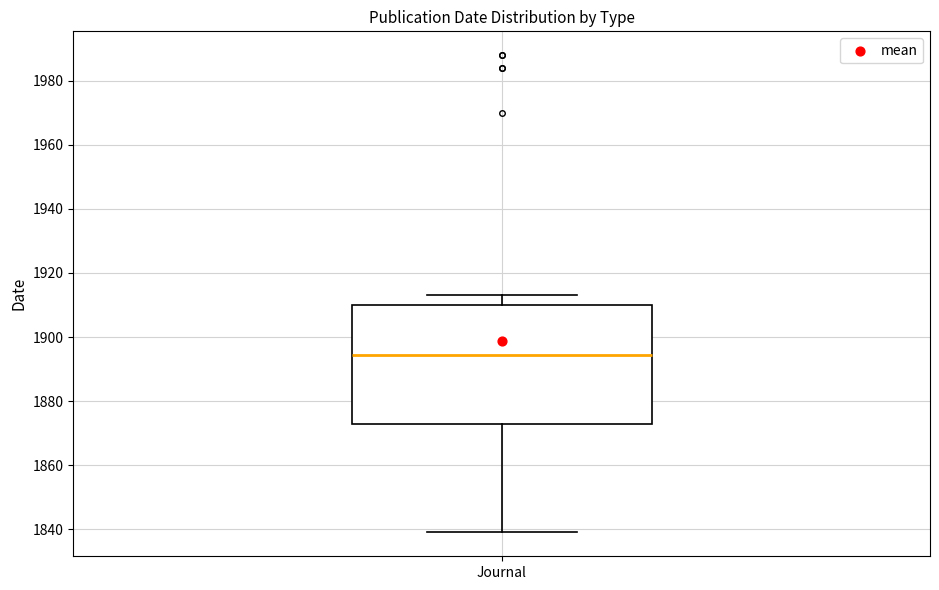

Read this box plot against the y-axis: the position of the median line, the range covered by the box, and the ends of both whiskers. The values are not printed on the chart, so give them approximately, as read against the axis.

median 1894, box 1874 to 1910, whiskers 1840 to 1914